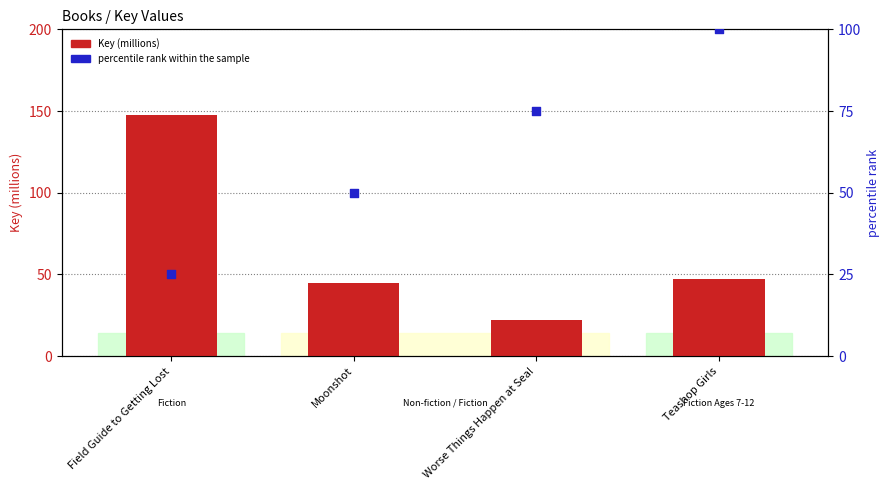

At which category is the sum across all series the highest?

Field Guide to Getting Lost